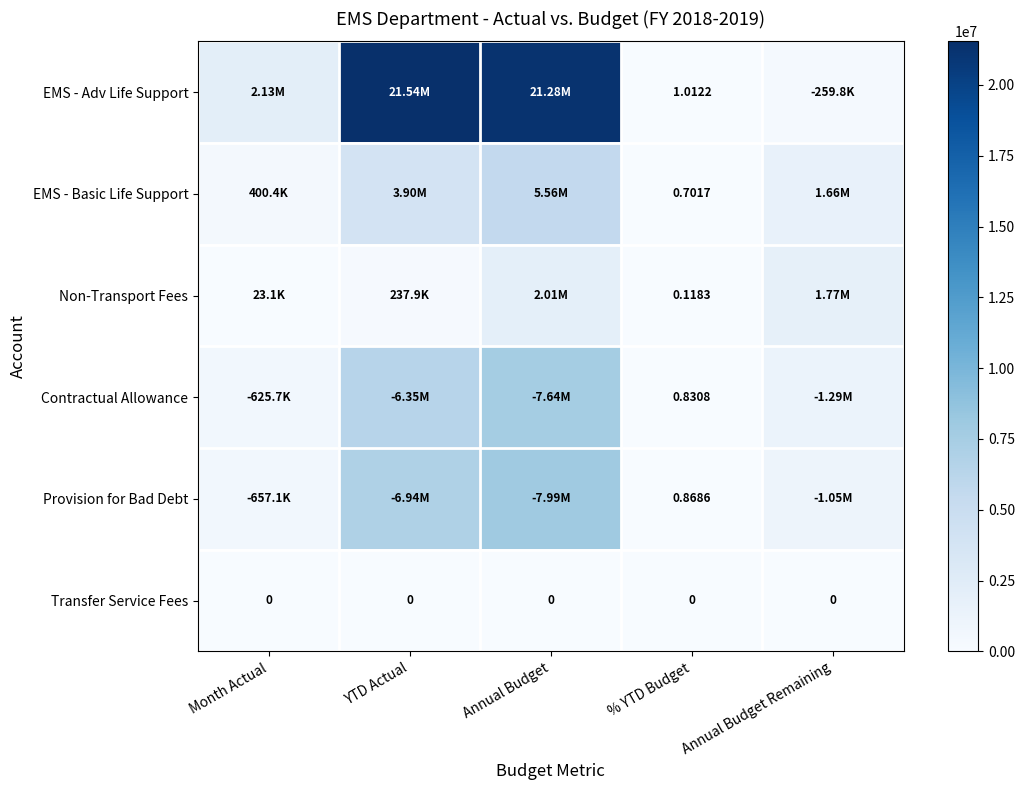

How many distinct data groups are displayed?

6